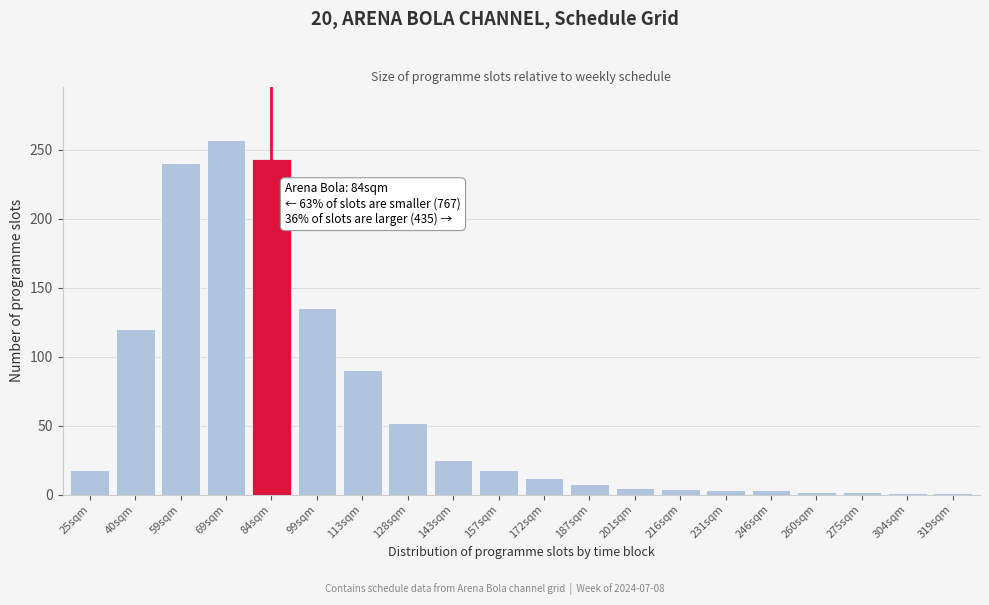

True or false: the data shows 2 at 275sqm.

True